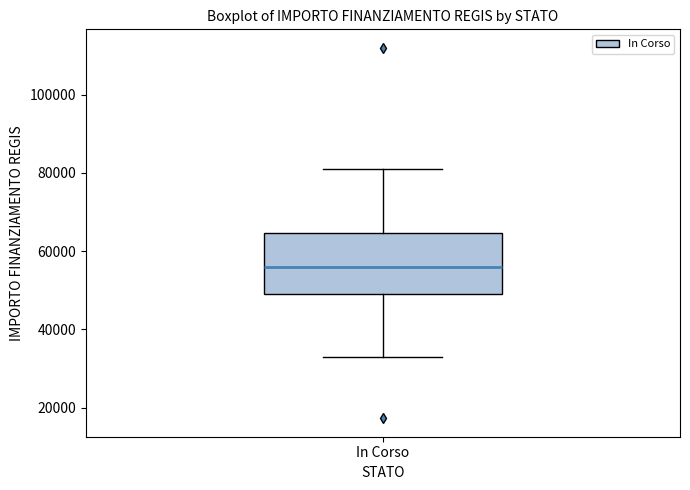

Where does the lower whisker of the box for In Corso end on the y-axis? The values are not printed on the chart, so give them approximately, as read against the axis.

32000